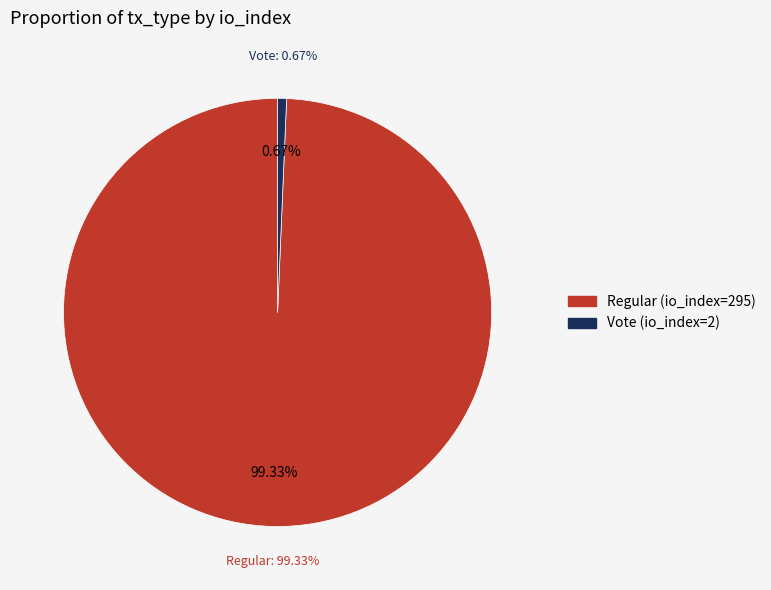

Which slice represents more than half of the pie?

Regular (io_index=295)